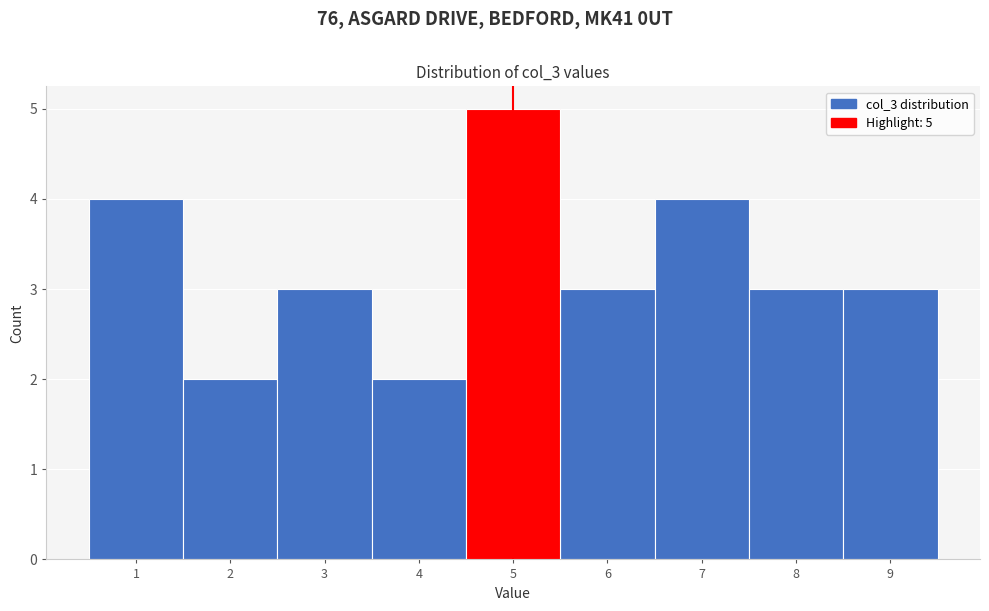

Which range on the x-axis has the tallest bar?

4.5 to 5.5